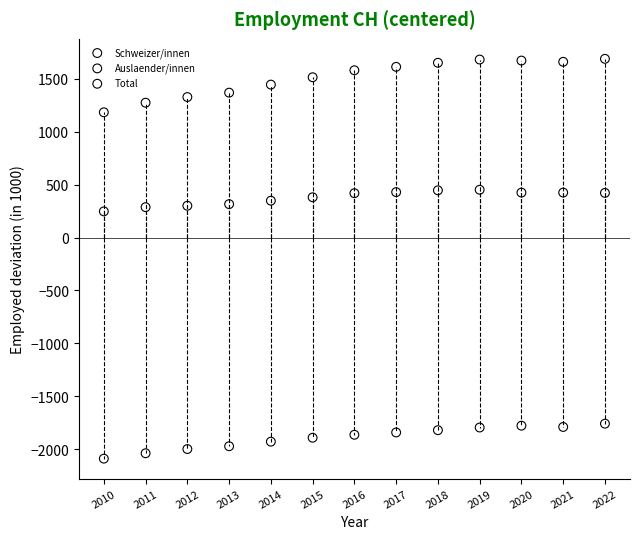

Across all data points, what is the range of X values (max minus min)?

12.0